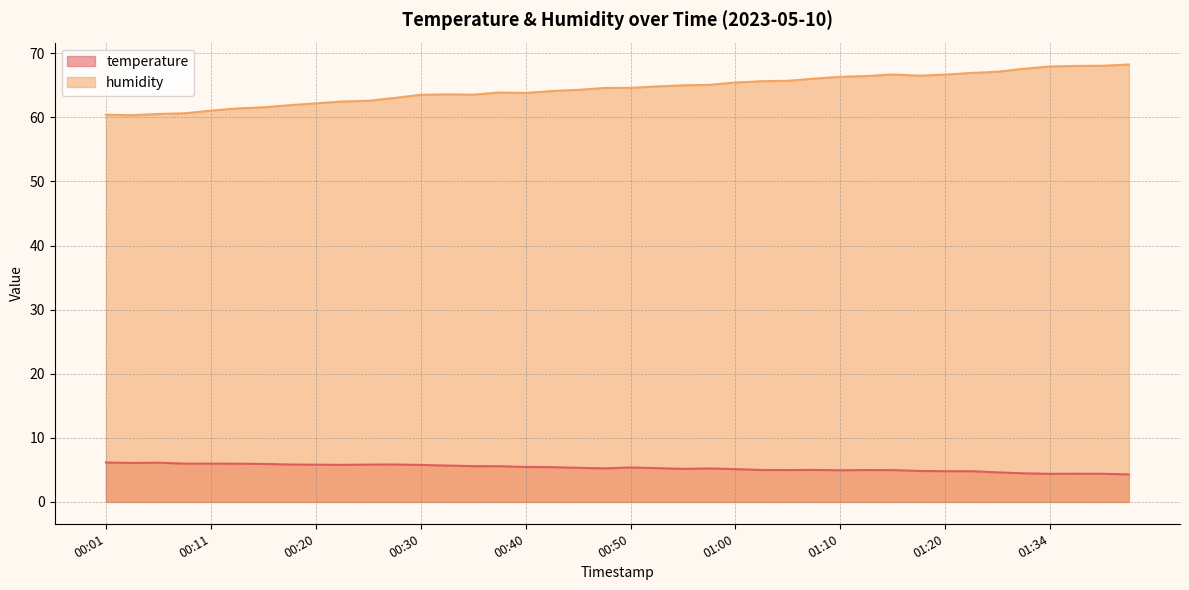

What is the difference between the second highest and minimum values in the humidity series?

7.7